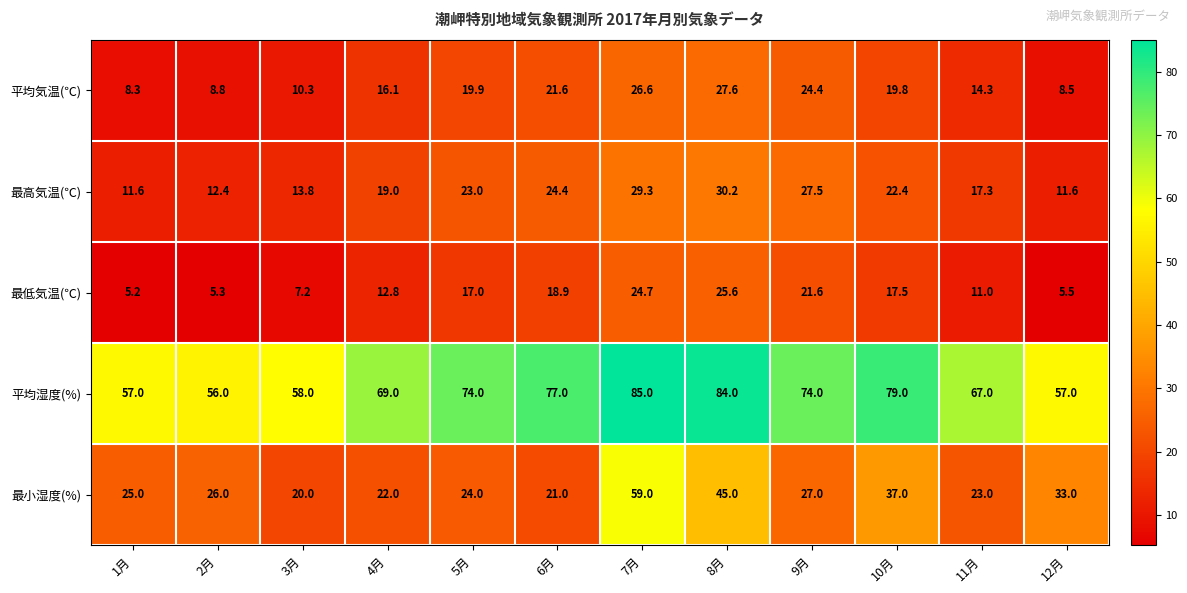

Which series has the widest spread of values?

最小湿度(%)